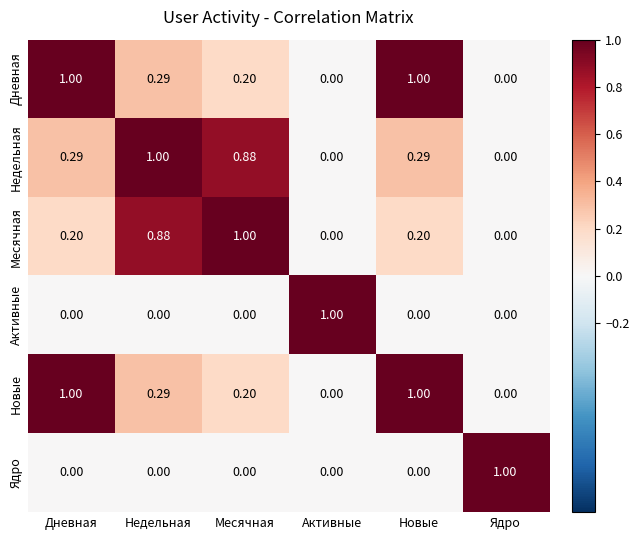

Reading left to right, extract all data points from this chart.

Дневная: Дневная=1.0	Недельная=0.3	Месячная=0.2	Активные=0.0	Новые=1.0	Ядро=0.0
Недельная: Дневная=0.3	Недельная=1.0	Месячная=0.9	Активные=0.0	Новые=0.3	Ядро=0.0
Месячная: Дневная=0.2	Недельная=0.9	Месячная=1.0	Активные=0.0	Новые=0.2	Ядро=0.0
Активные: Дневная=0.0	Недельная=0.0	Месячная=0.0	Активные=1.0	Новые=0.0	Ядро=0.0
Новые: Дневная=1.0	Недельная=0.3	Месячная=0.2	Активные=0.0	Новые=1.0	Ядро=0.0
Ядро: Дневная=0.0	Недельная=0.0	Месячная=0.0	Активные=0.0	Новые=0.0	Ядро=1.0